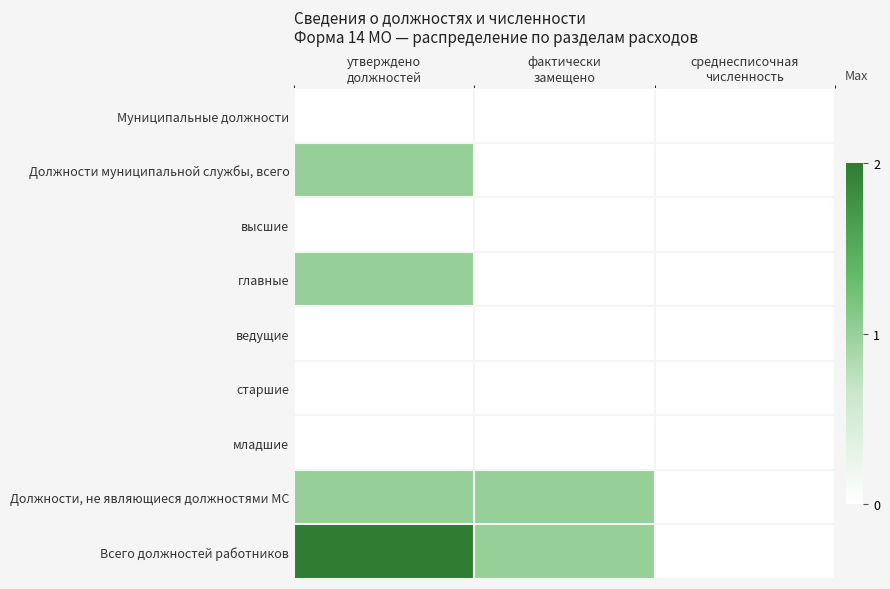

How many distinct data groups are displayed?

9